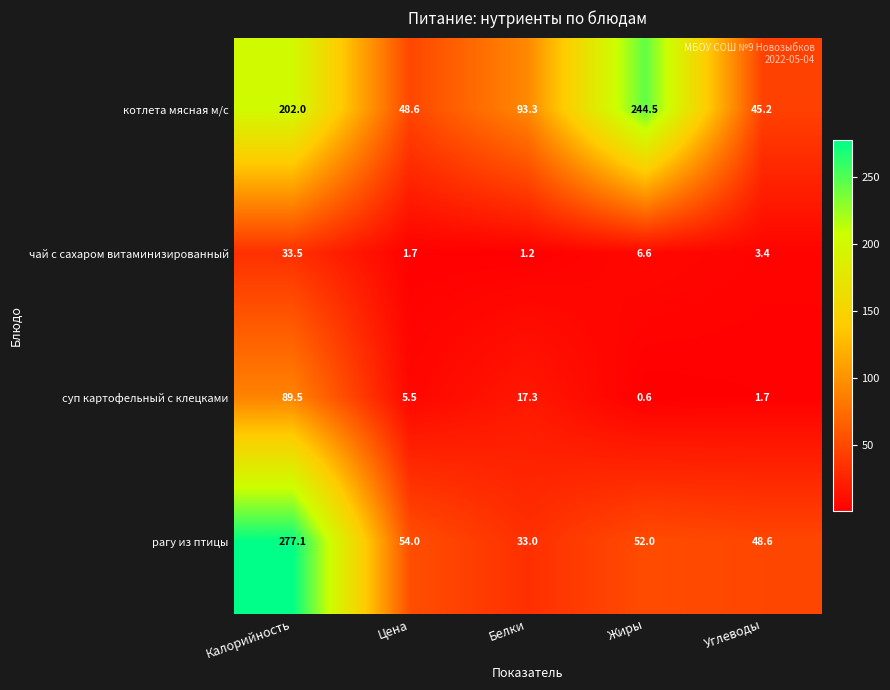

What is the minimum value shown in the chart?

0.6